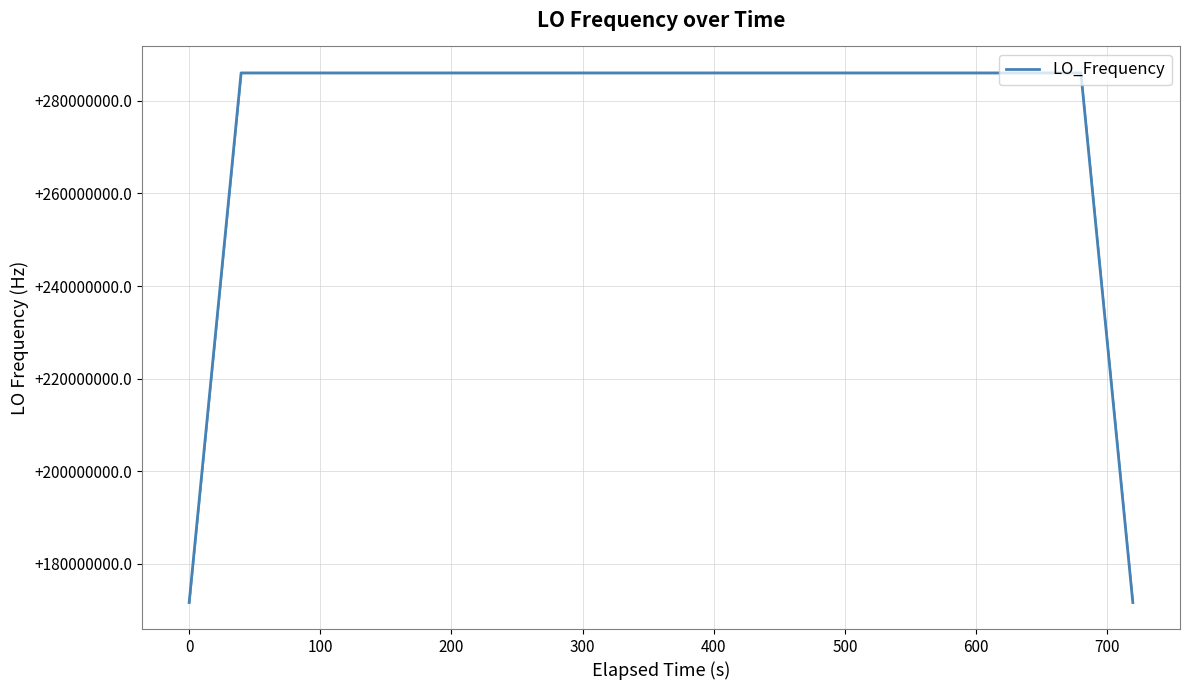

What is the minimum value shown in the chart?

171628200.1